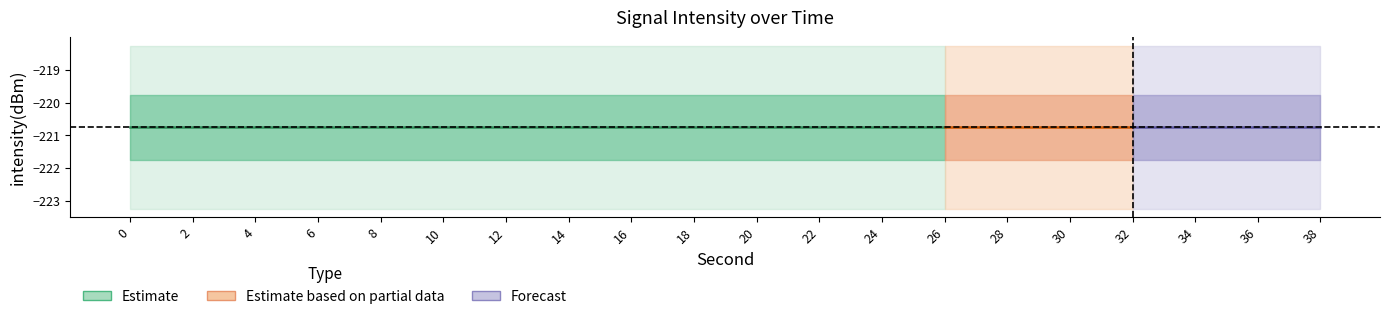

Reading right to left, what are all the values shown in this chart?

intensity_mean: -220.8	-220.8	-220.8	-220.8	-220.8	-220.8	-220.8	-220.8	-220.8	-220.8	-220.8	-220.8	-220.8	-220.8	-220.8	-220.8	-220.8	-220.8	-220.8	-220.8
second_vals: 38.0	36.0	34.0	32.0	30.0	28.0	26.0	24.0	22.0	20.0	18.0	16.0	14.0	12.0	10.0	8.0	6.0	4.0	2.0	0.0
minute_vals: 0.0	0.0	0.0	0.0	0.0	0.0	0.0	0.0	0.0	0.0	0.0	0.0	0.0	0.0	0.0	0.0	0.0	0.0	0.0	0.0
fractional_second_vals: 0.0	0.0	0.0	0.0	0.0	0.0	0.0	0.0	0.0	0.0	0.0	0.0	0.0	0.0	0.0	0.0	0.0	0.0	0.0	0.0